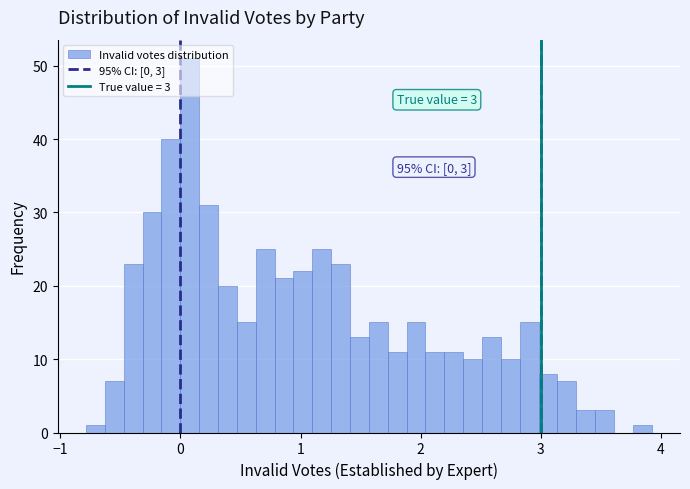

Read against the x-axis, roughly where is the centre of the tallest bar?

0.1